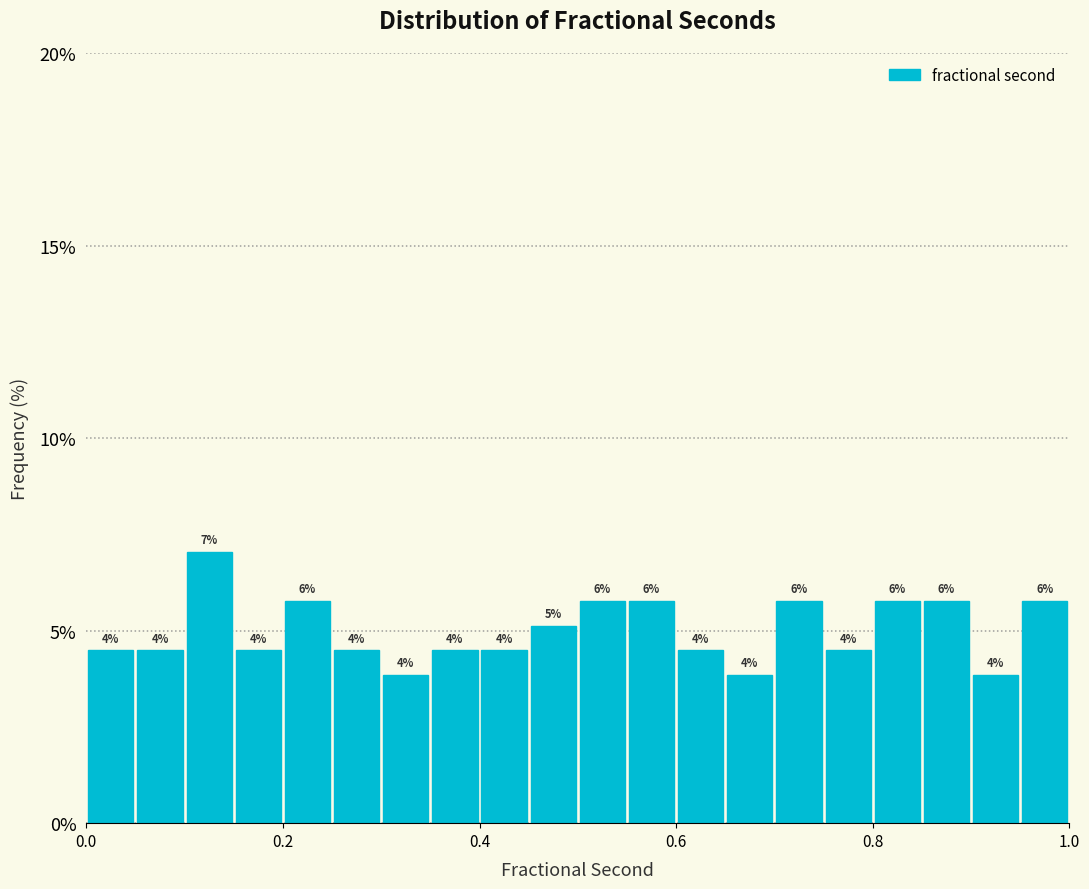

Read against the x-axis, roughly where is the centre of the tallest bar?

0.12